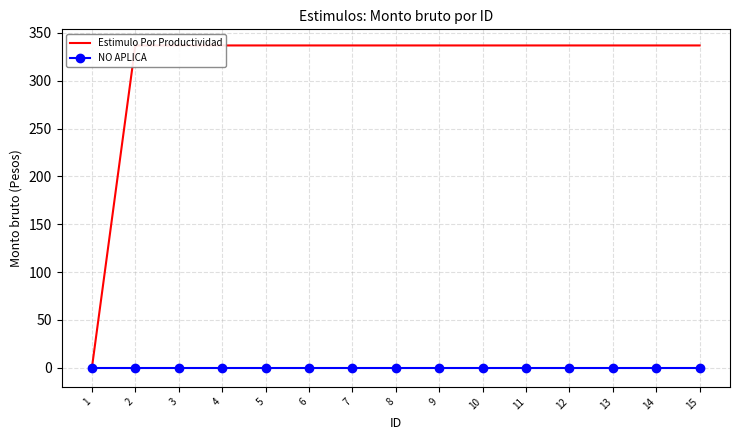

Which series has the widest spread of values?

Estimulo Por Productividad